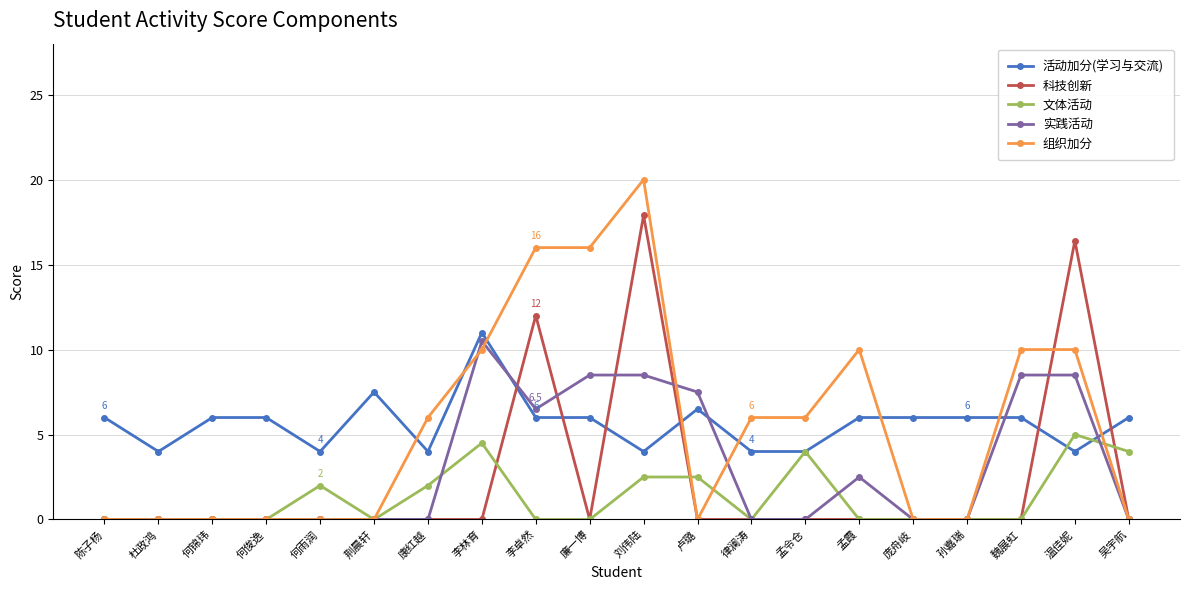

What is the maximum value for 科技创新?

17.9